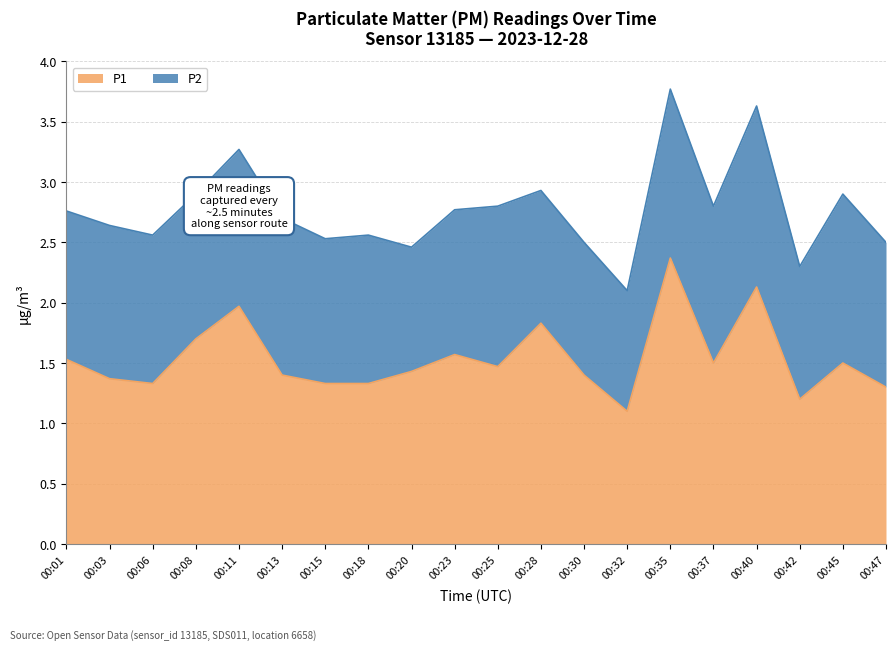

What is the value of the 15th point from the left?

2.4